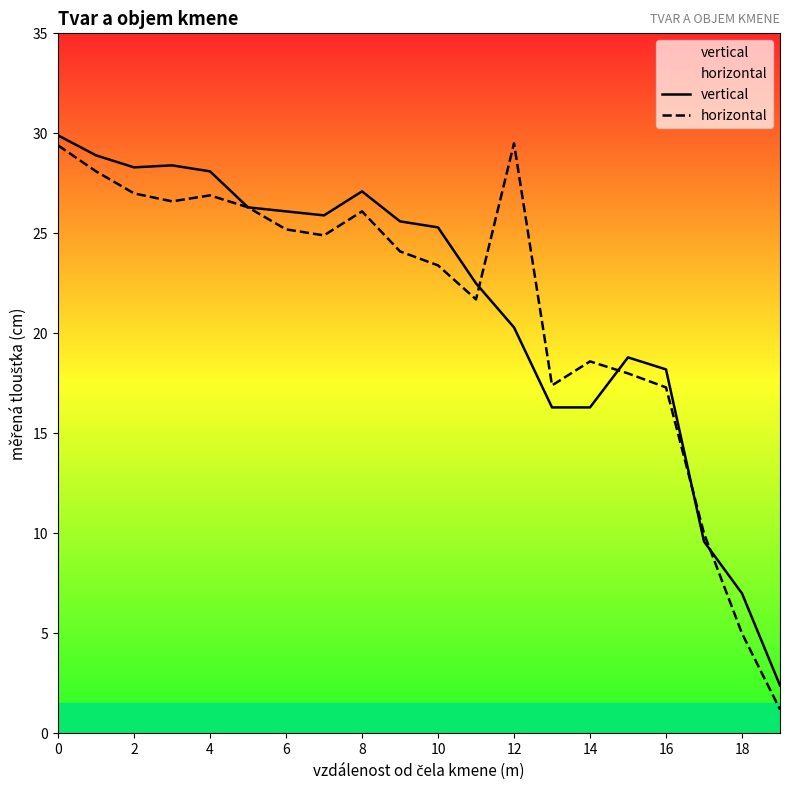

What is the maximum value for vertical?

29.9